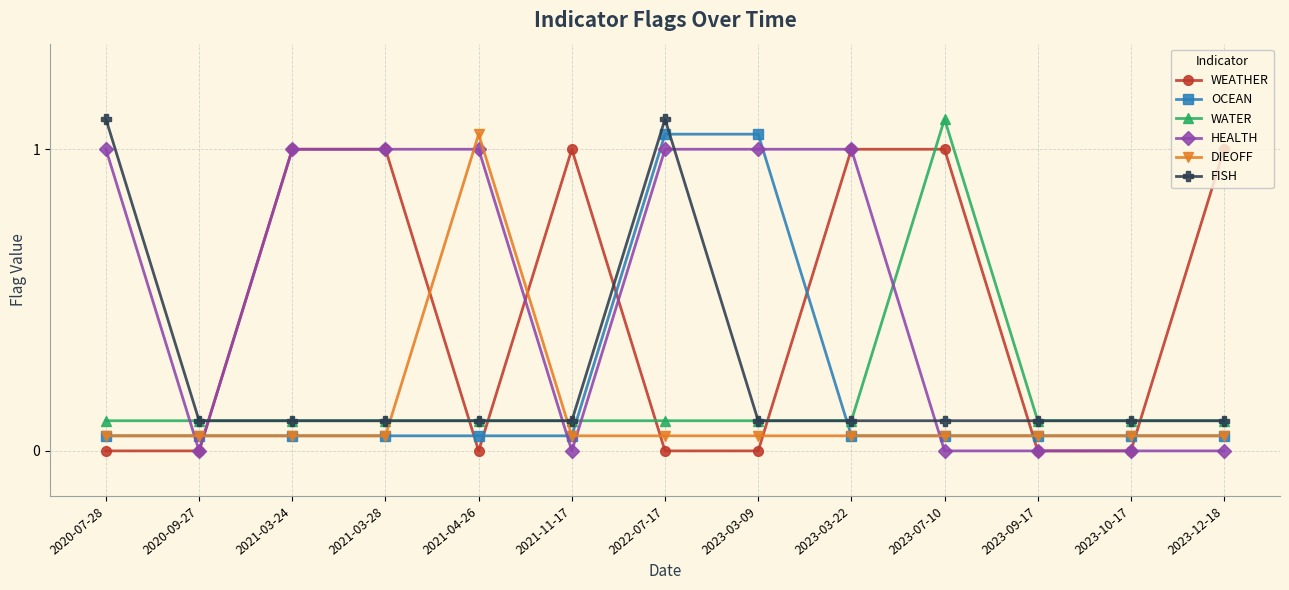

What is the total value across all series at 2021-03-28?

2.3